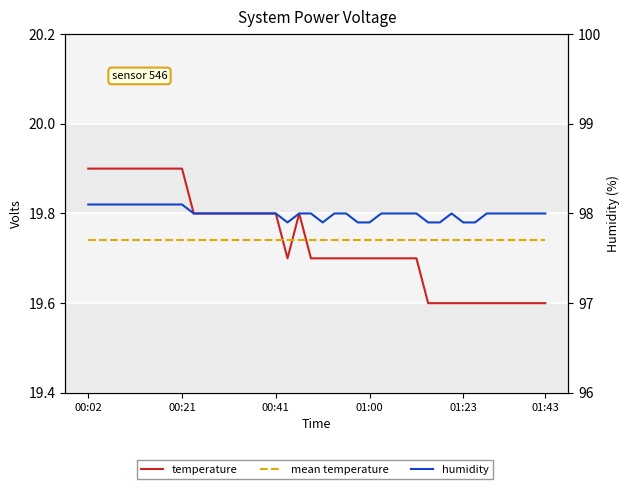

True or false: humidity and mean temperature intersect in this chart.

False